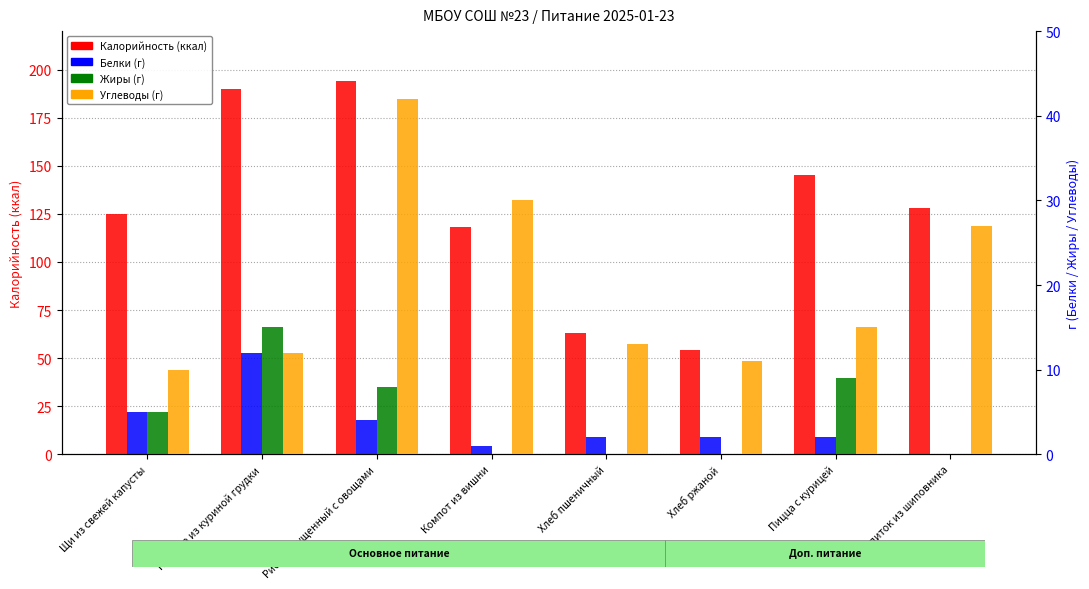

How many distinct data groups are displayed?

4